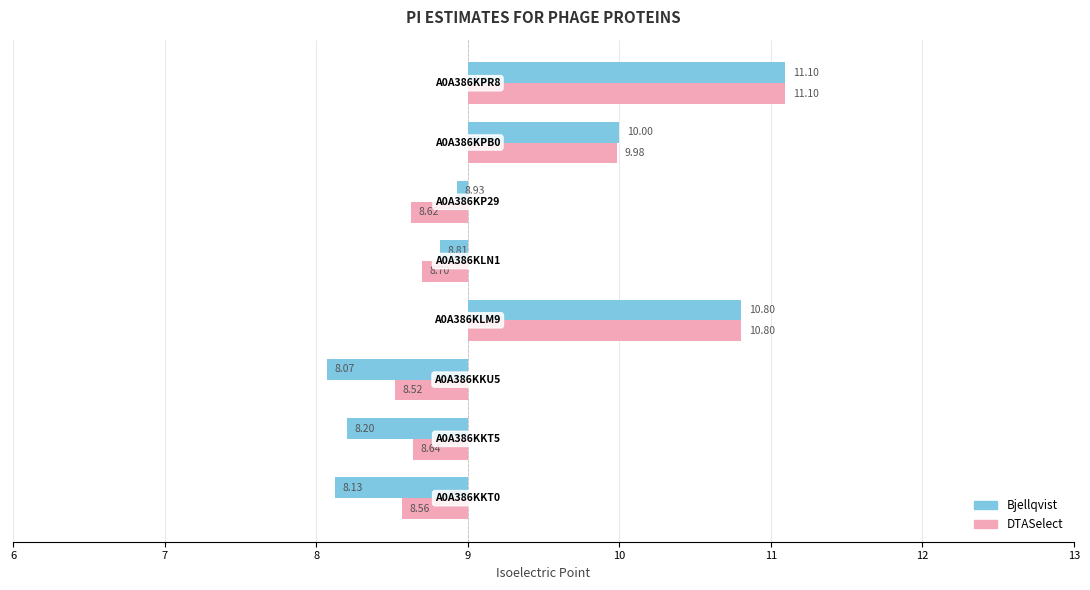

Between 7 and 10, which series saw the biggest shift?

Bjellqvist